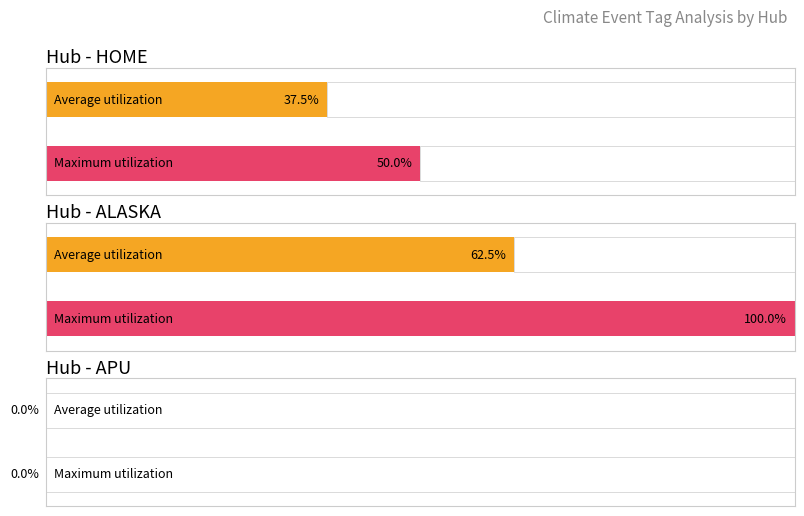

At which category is the sum across all series the highest?

ALASKA